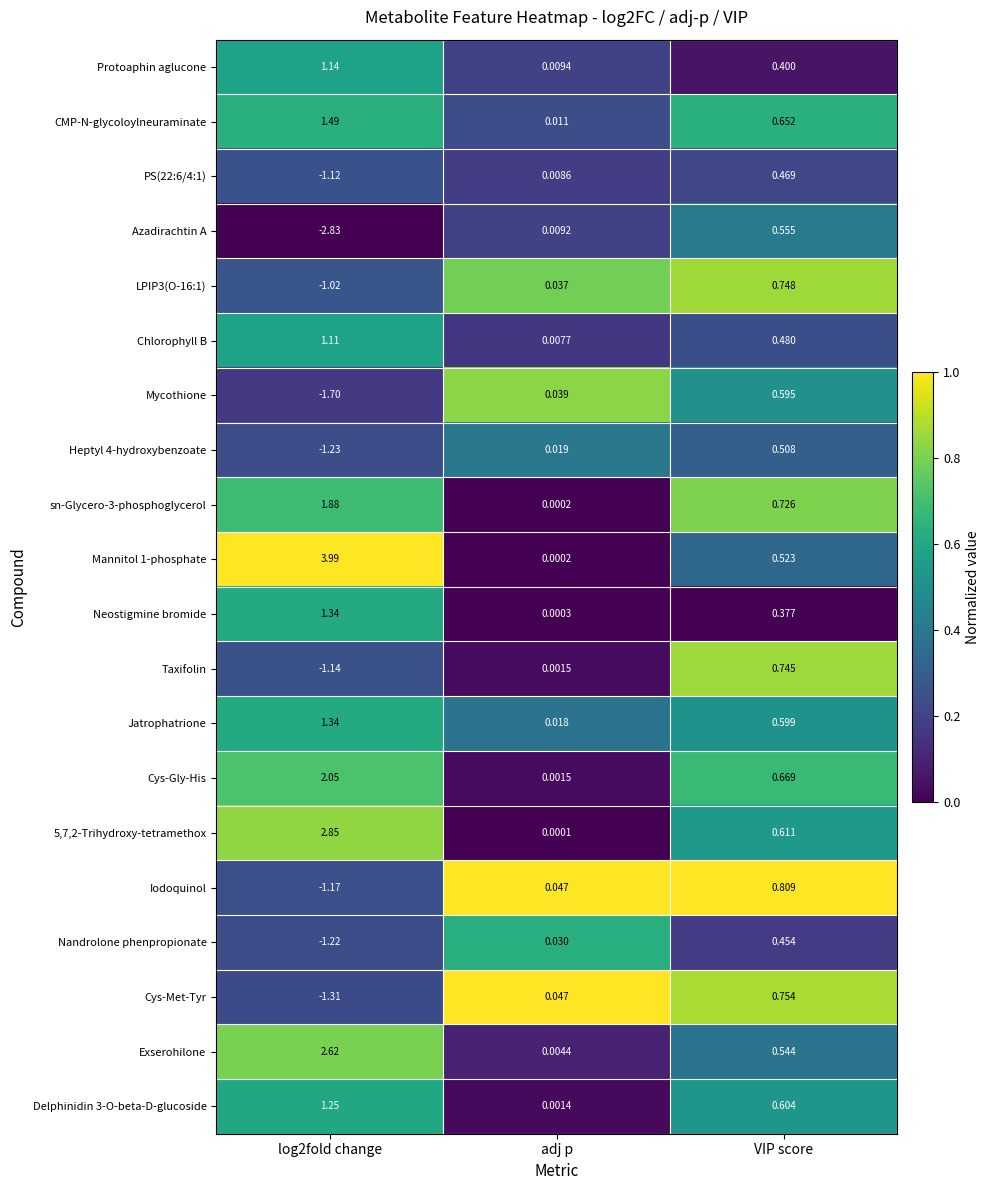

Where is Protoaphin aglucone nearest to the value 0?

adj p